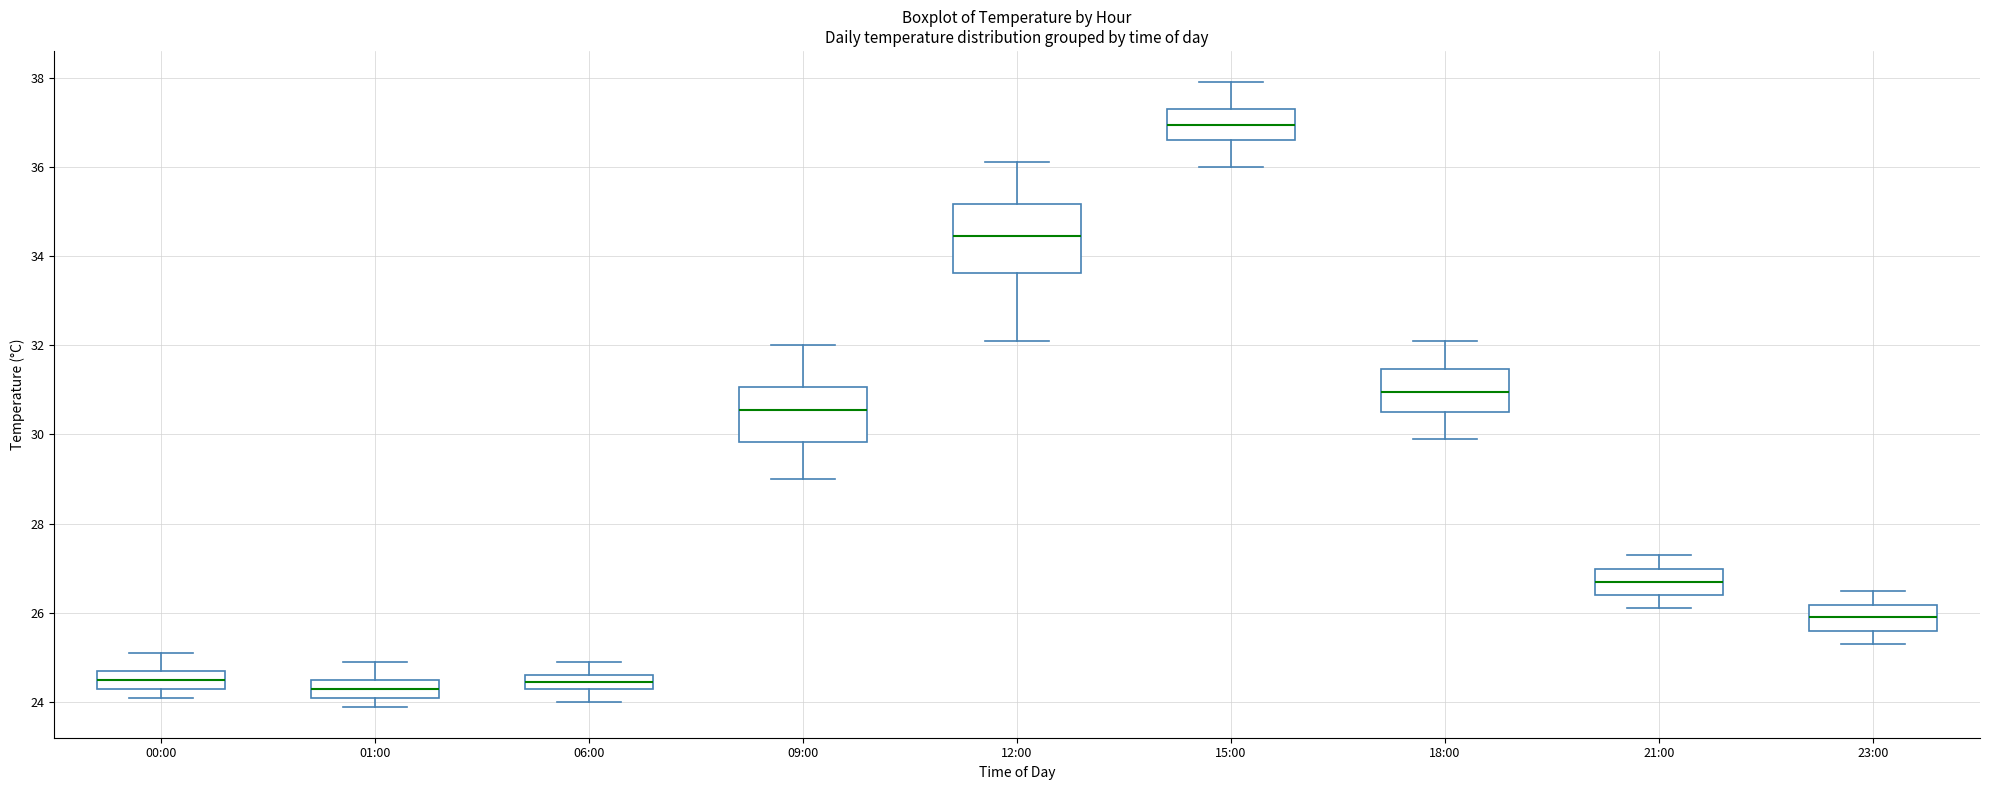

Which box is the tallest, from its lower edge to its upper edge?

12:00